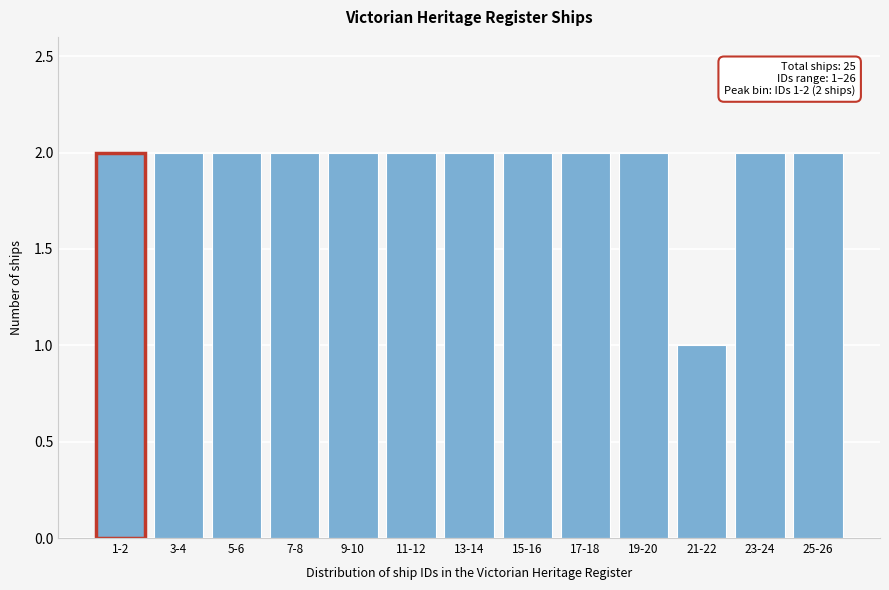

Reading left to right, what are all the values shown in this chart?

1-2=2	3-4=2	5-6=2	7-8=2	9-10=2	11-12=2	13-14=2	15-16=2	17-18=2	19-20=2	21-22=1	23-24=2	25-26=2